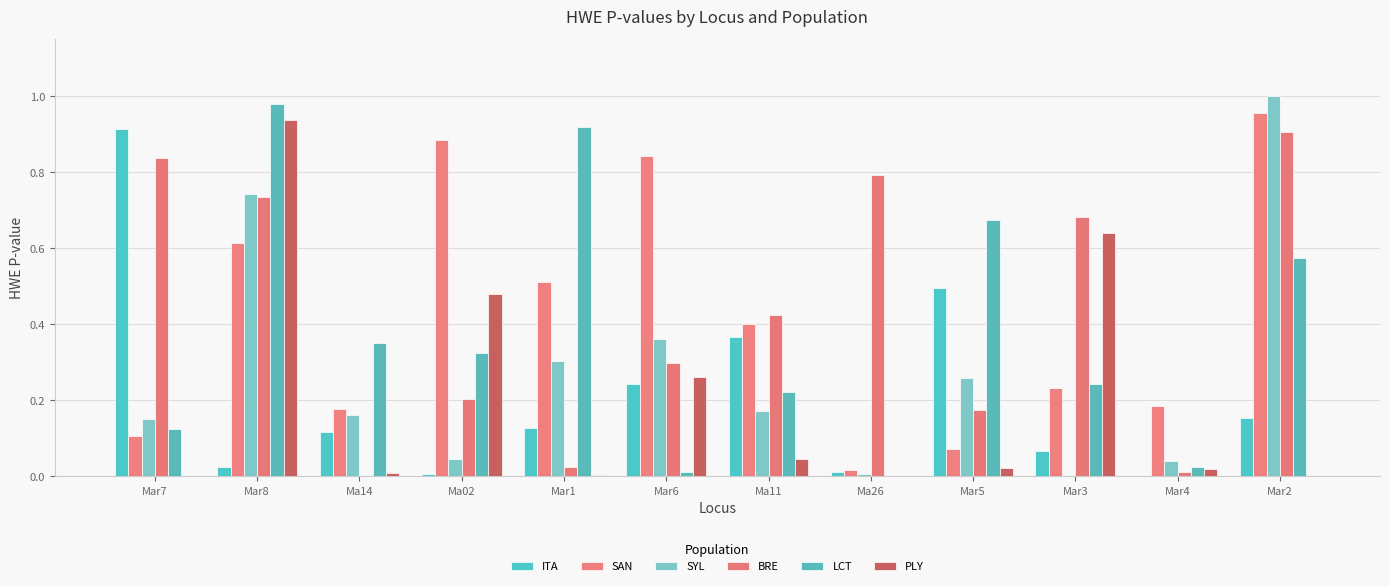

At which category is the sum across all series the highest?

Mar8